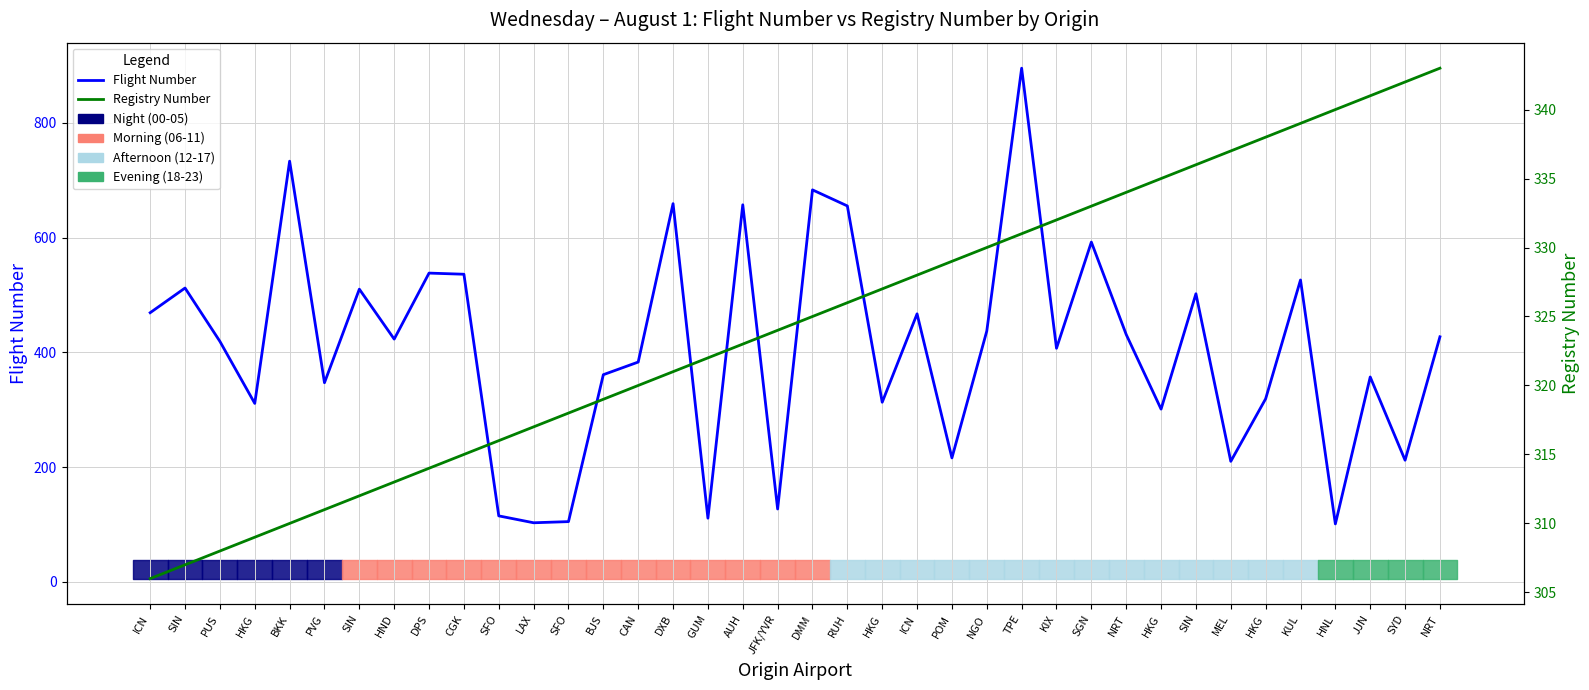

How many intersections are there between Flight Number and Registry Number?

18